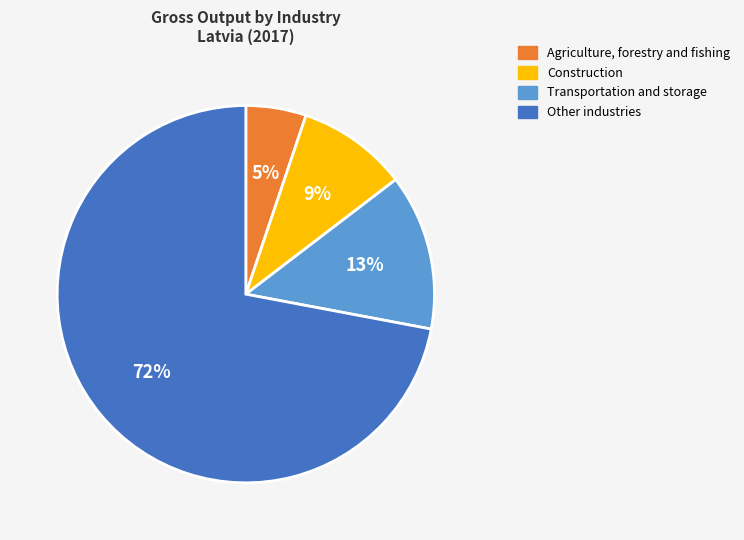

To the nearest percent, what is the average slice percentage?

25%